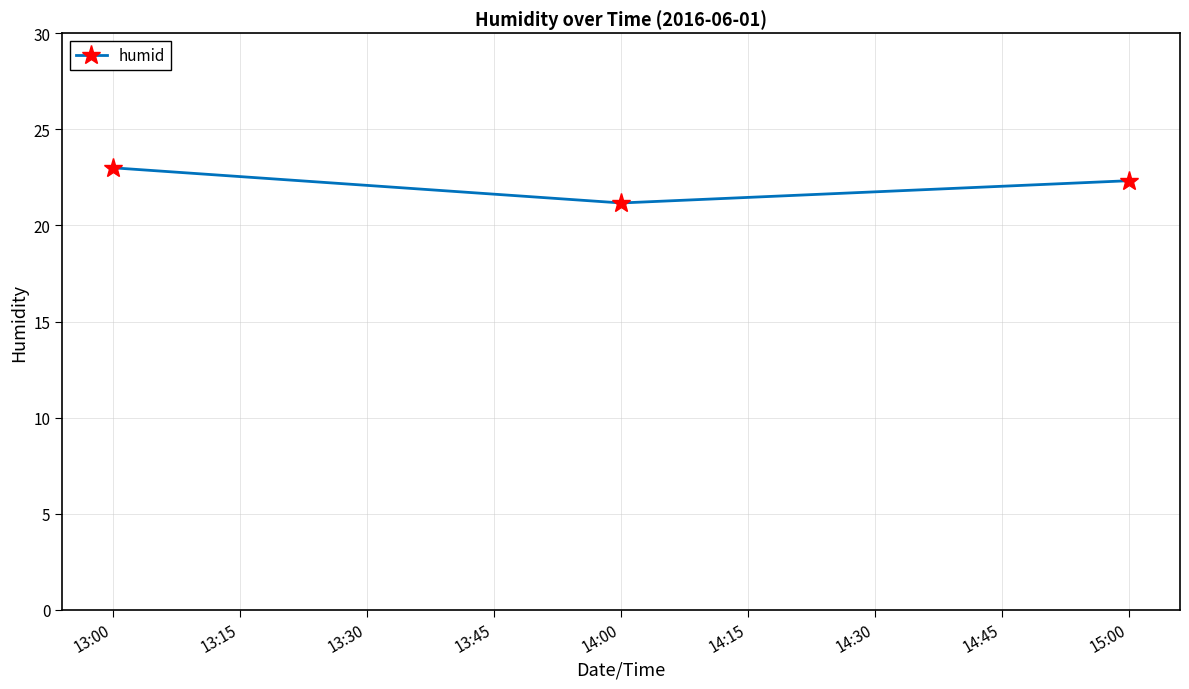

Reading left to right, what are all the values shown in this chart?

23.0	21.2	22.3